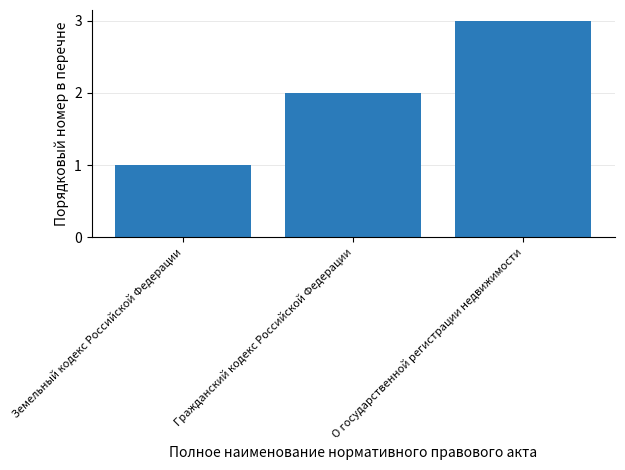

What is the maximum value shown in the chart?

3